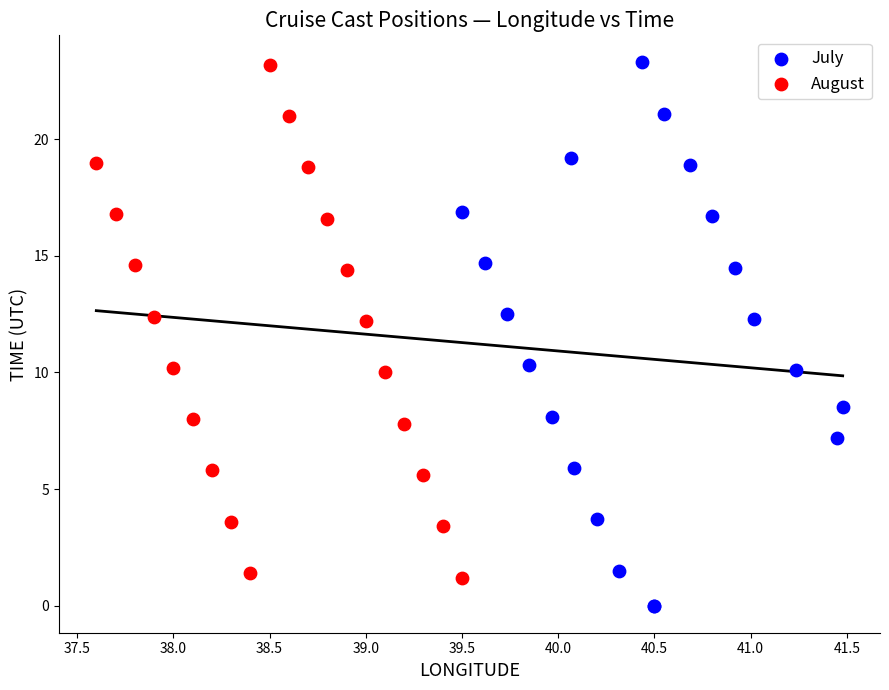

Which series has the widest spread of Y values?

July